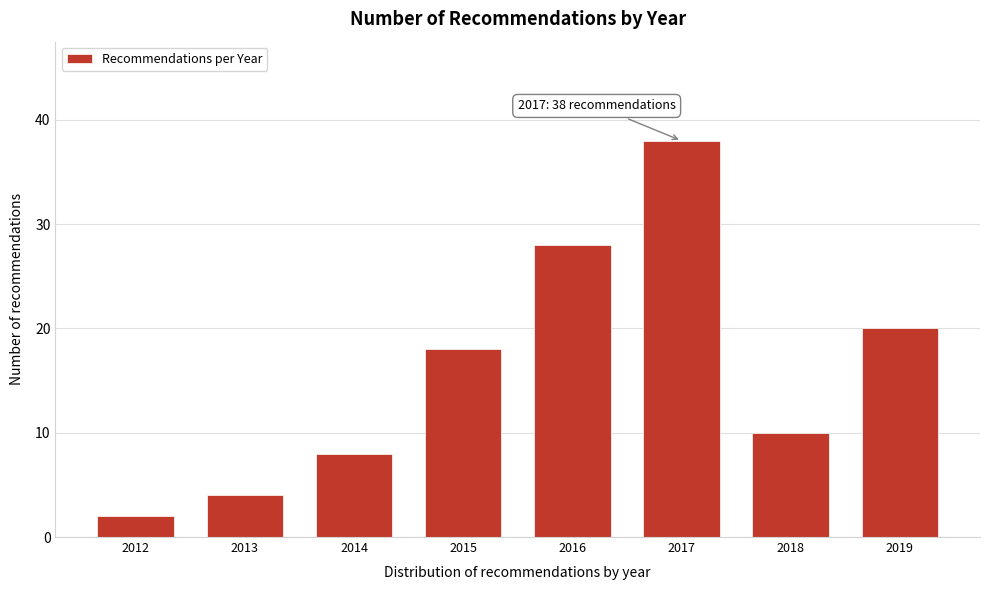

Reading left to right, transcribe all the data shown in this chart.

2012=2	2013=4	2014=8	2015=18	2016=28	2017=38	2018=10	2019=20